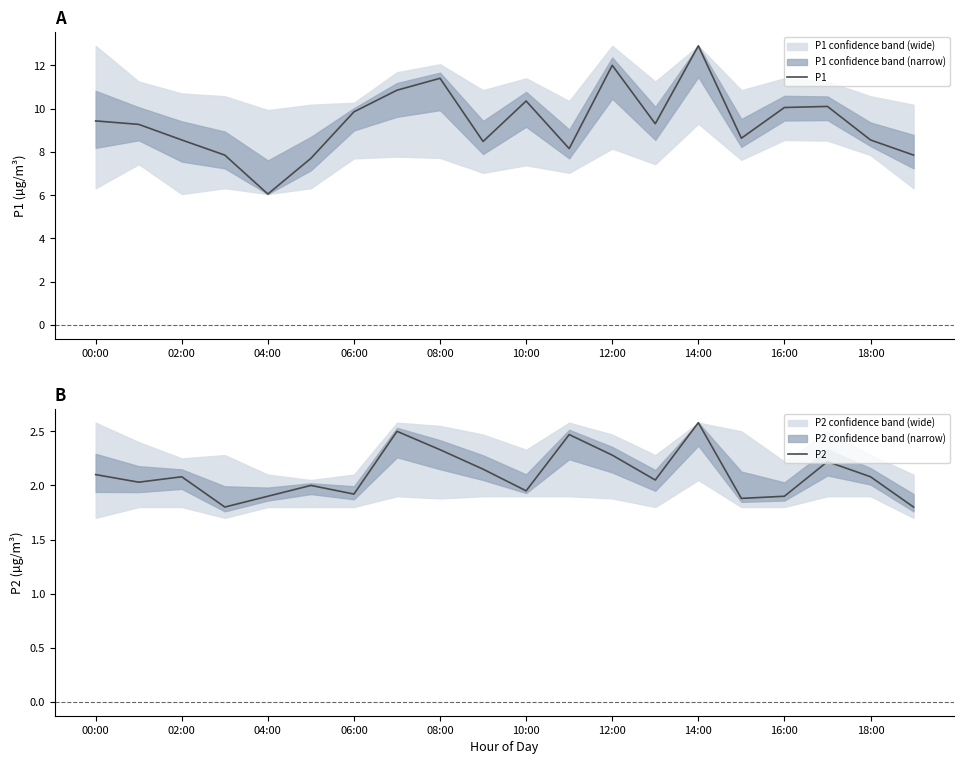

How many values in the P1 series exceed 9?

11